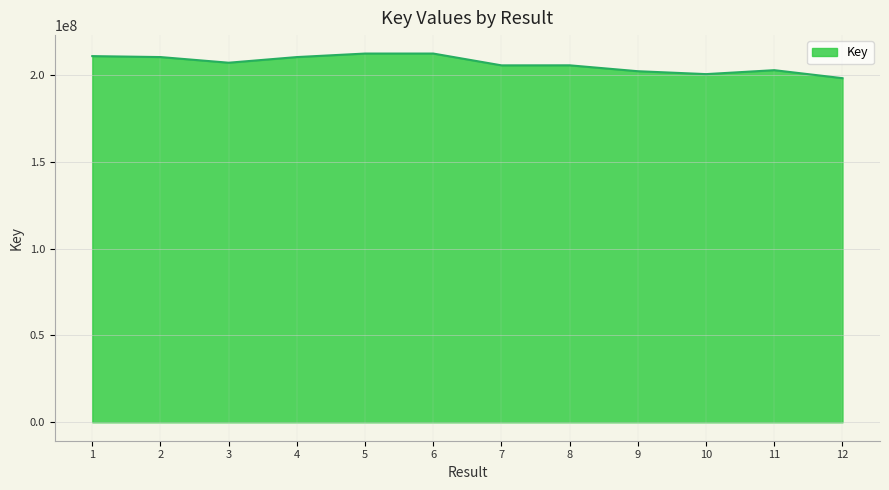

Where does the data first go above 207117814?

1